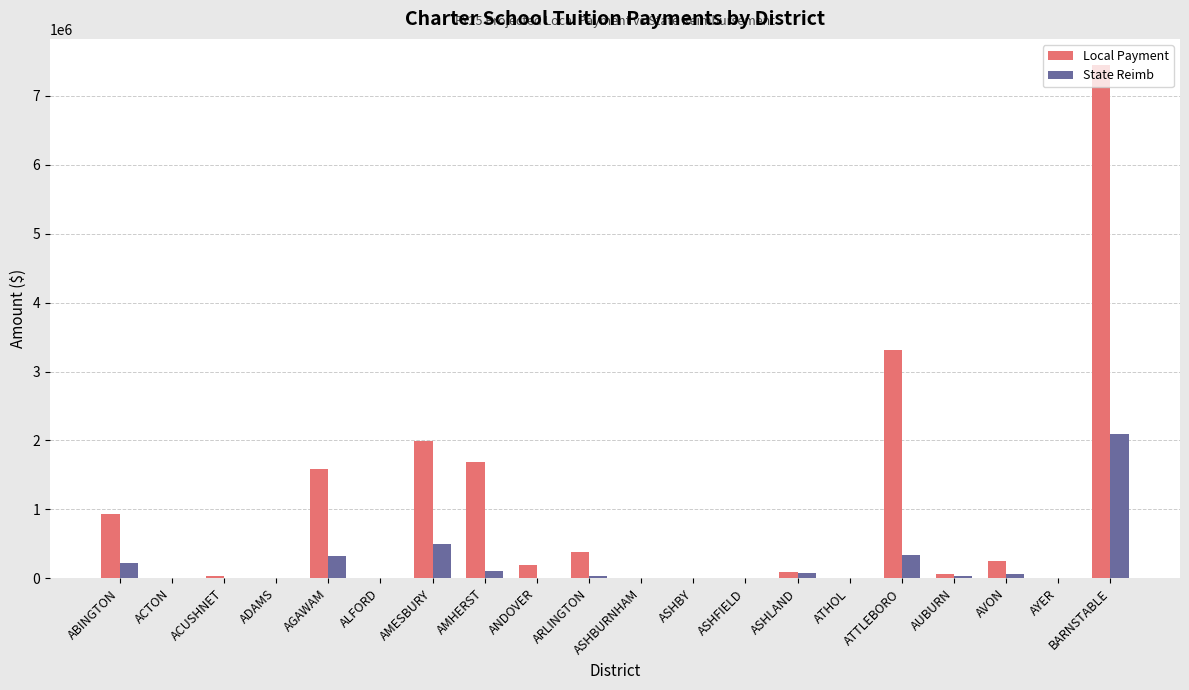

How many data points does each series have?

20